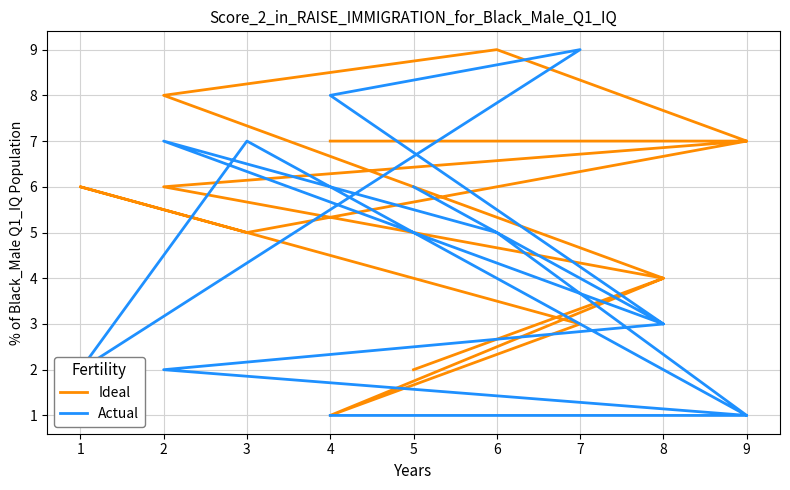

Does the chart have visible grid lines?

Yes